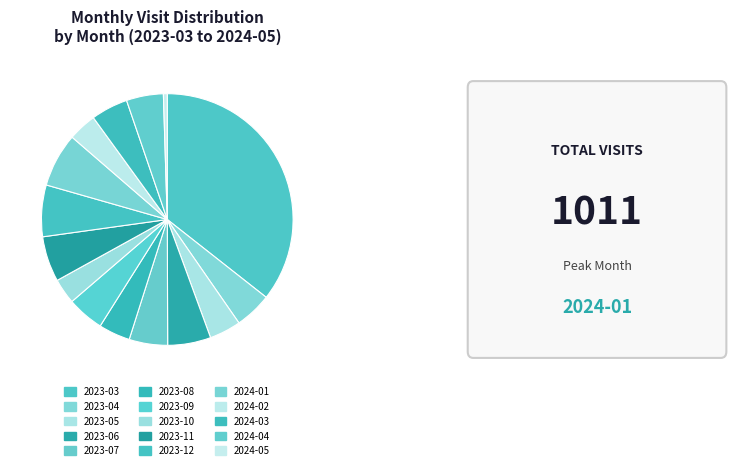

Which category has the smallest portion of the pie?

2024-05